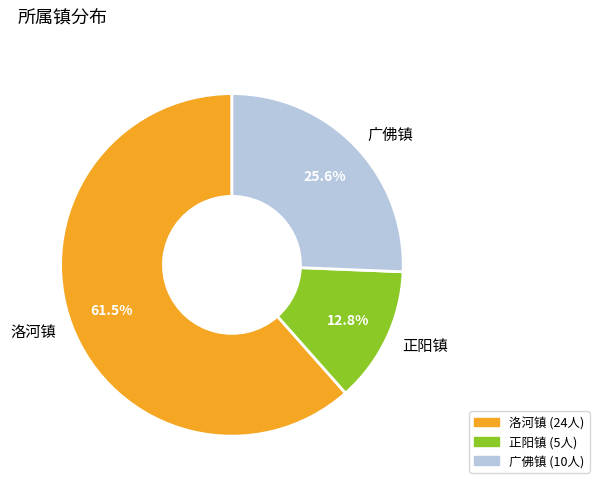

To the nearest percent, what is the average slice percentage?

33%